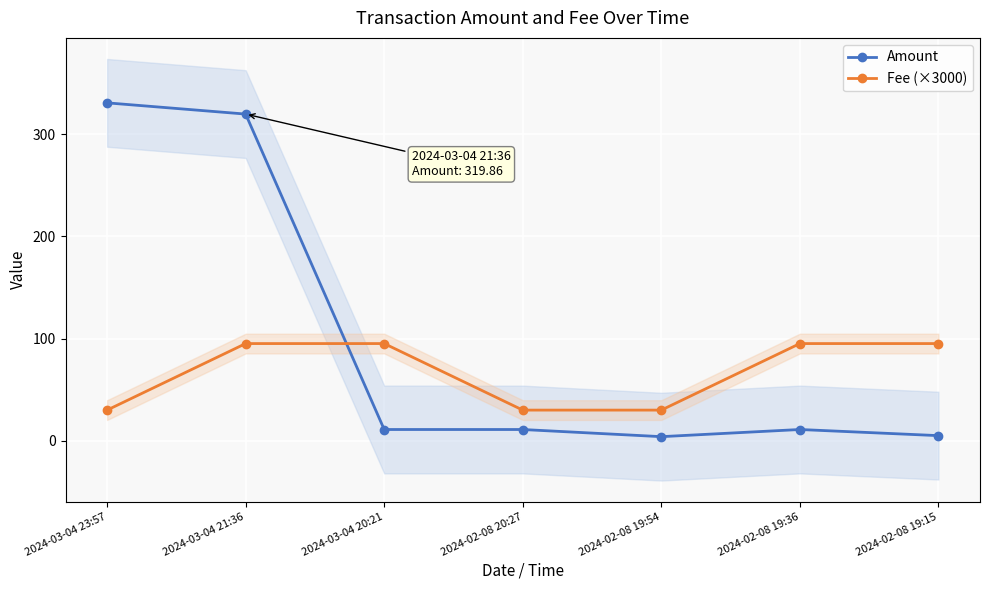

After their last crossing, which series has the higher values: Fee (×3000) or Amount?

Fee (×3000)